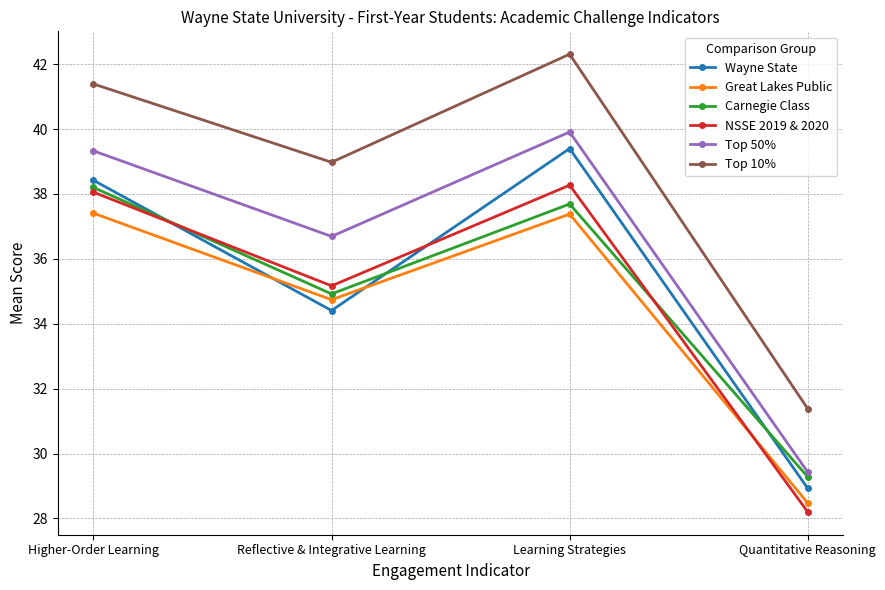

Which label corresponds to the largest value in the chart?

Learning Strategies